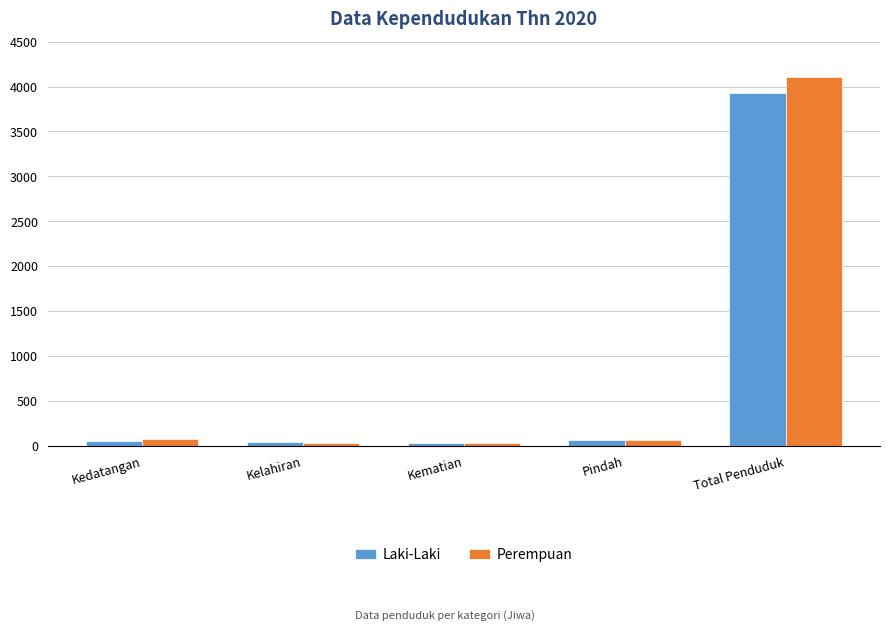

What position from the left is Total Penduduk?

5